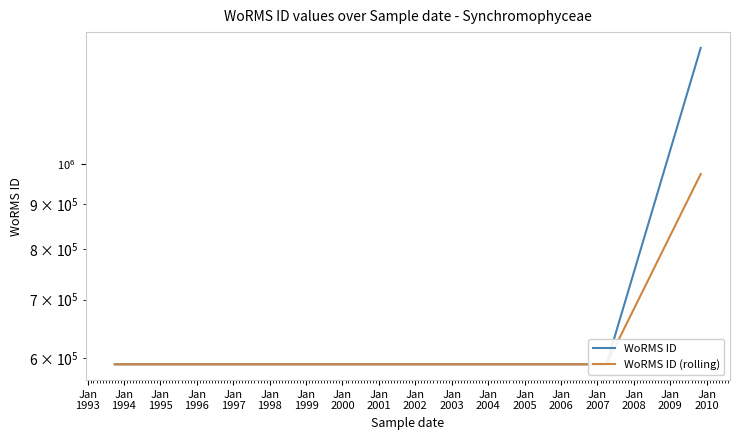

What is the smallest value displayed?

590432.0